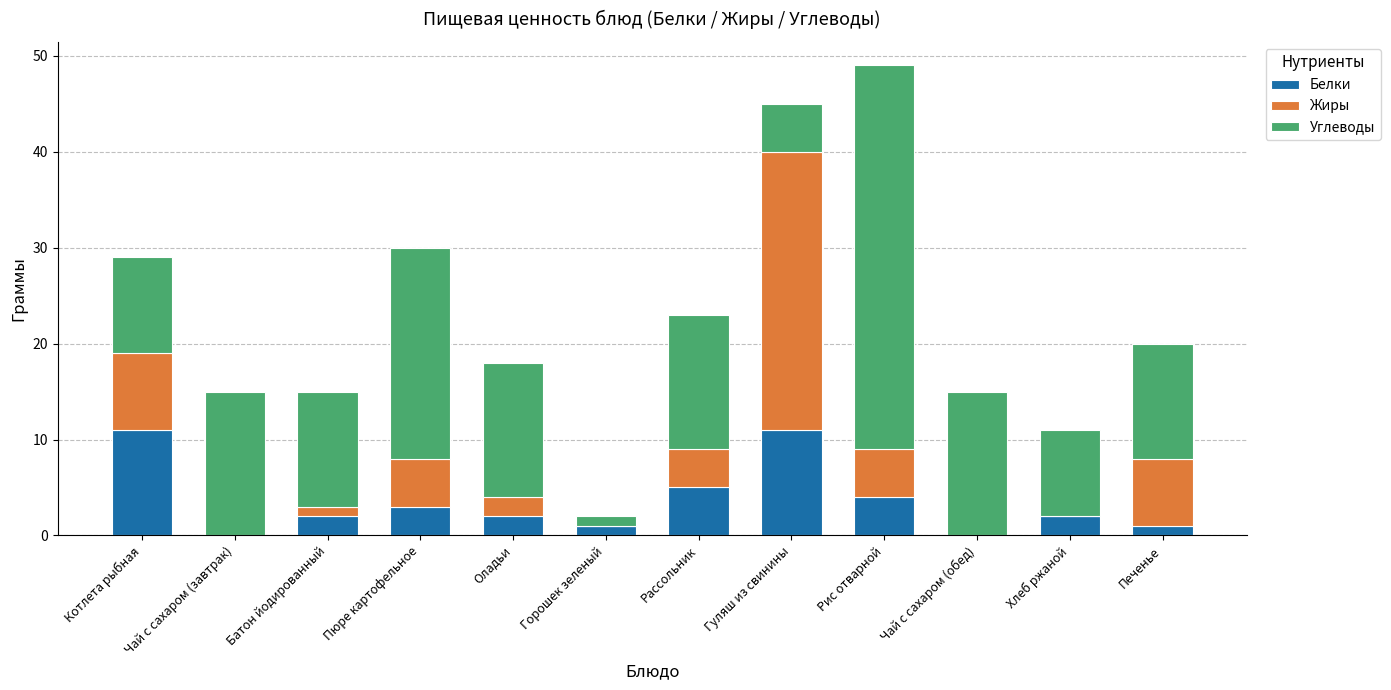

At which category is the sum across all series the highest?

Рис отварной